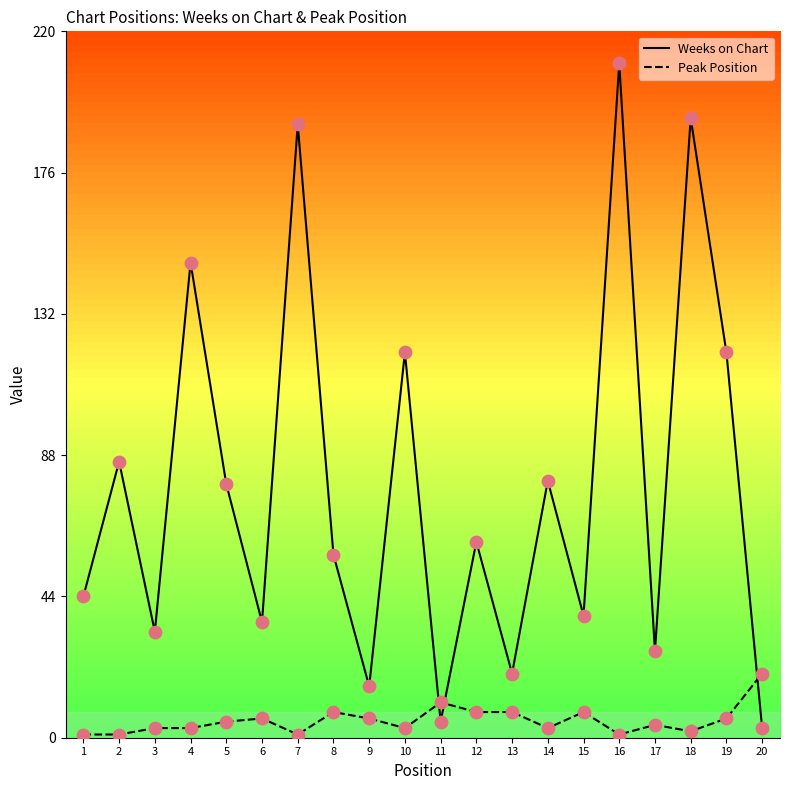

What is the total value across all series at 8?

65